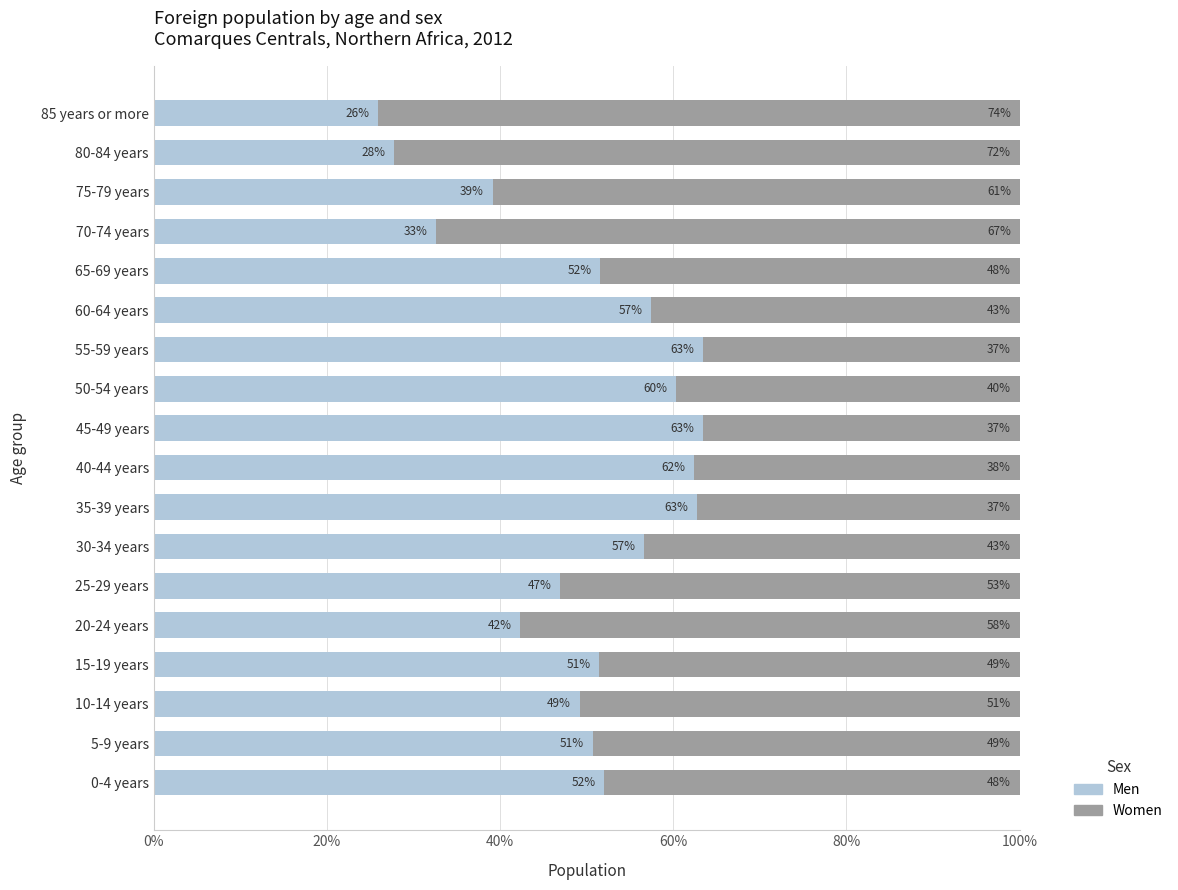

What value does the Men series have at 35-39 years?

62.8